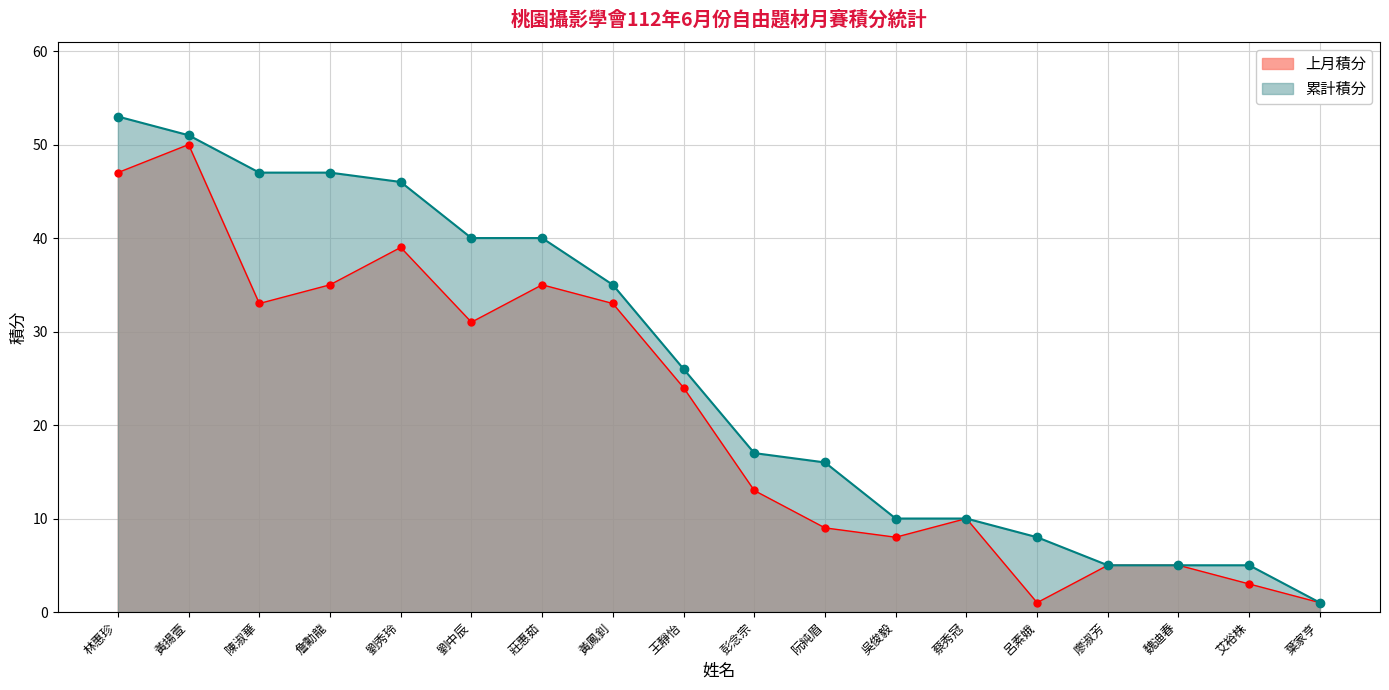

At 蔡秀冠, list the series in order from largest to smallest.

上月積分, 累計積分